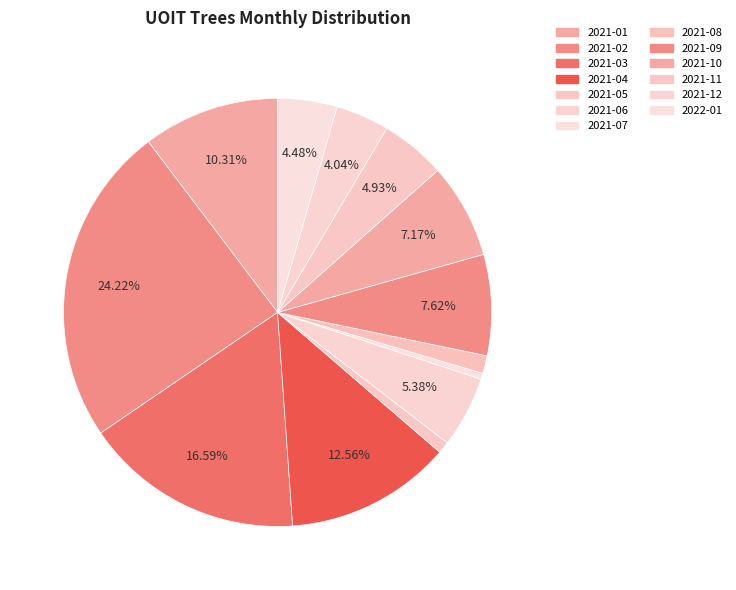

Count the number of slices in the pie.

13